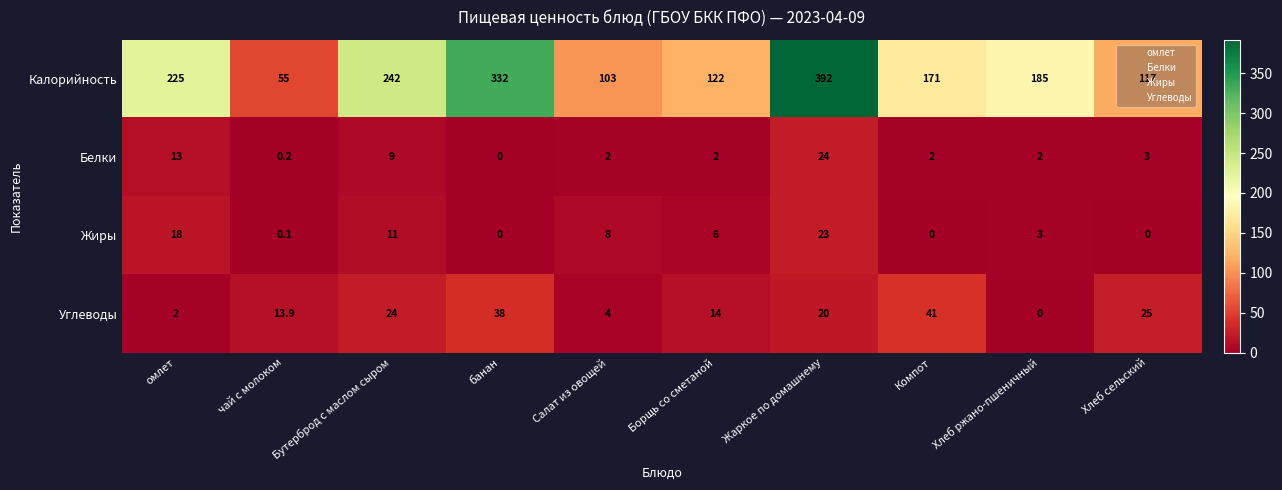

The value of Белки at омлет is 18.9. True or false?

False